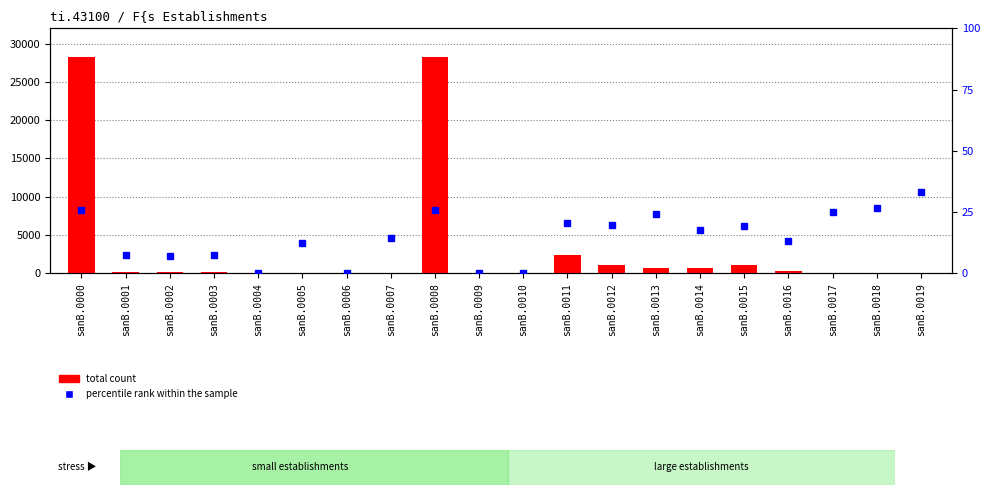

Which category has the lowest value in the percentile rank within the sample series?

sanB.0004